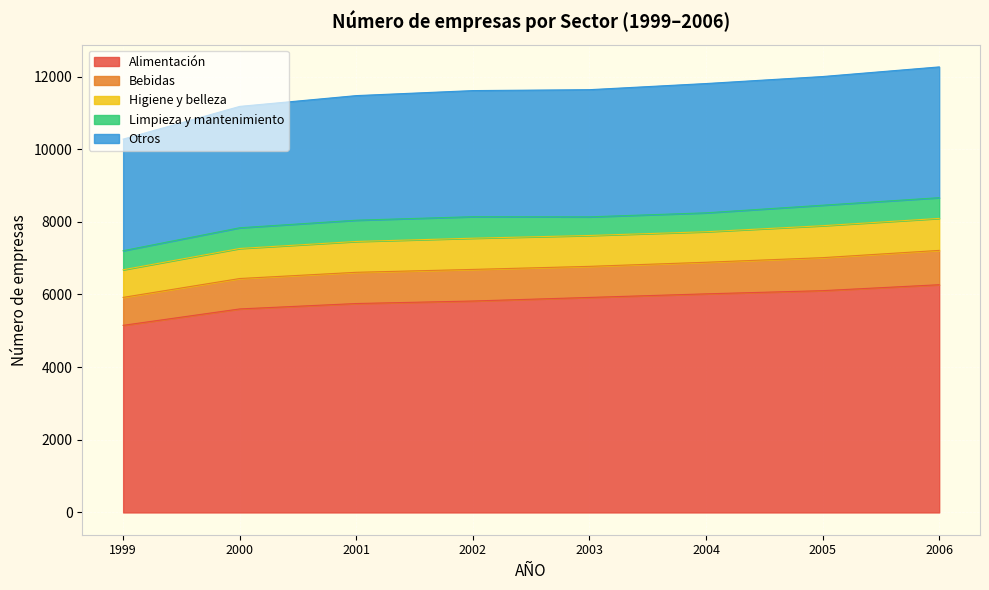

What is the total value across all series at 2003?

11638.2